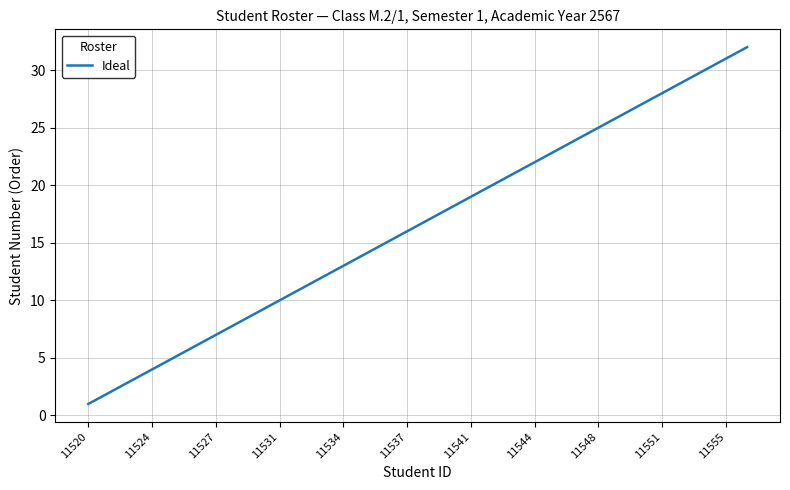

True or false: there are more than 0 points higher than both neighbors.

False